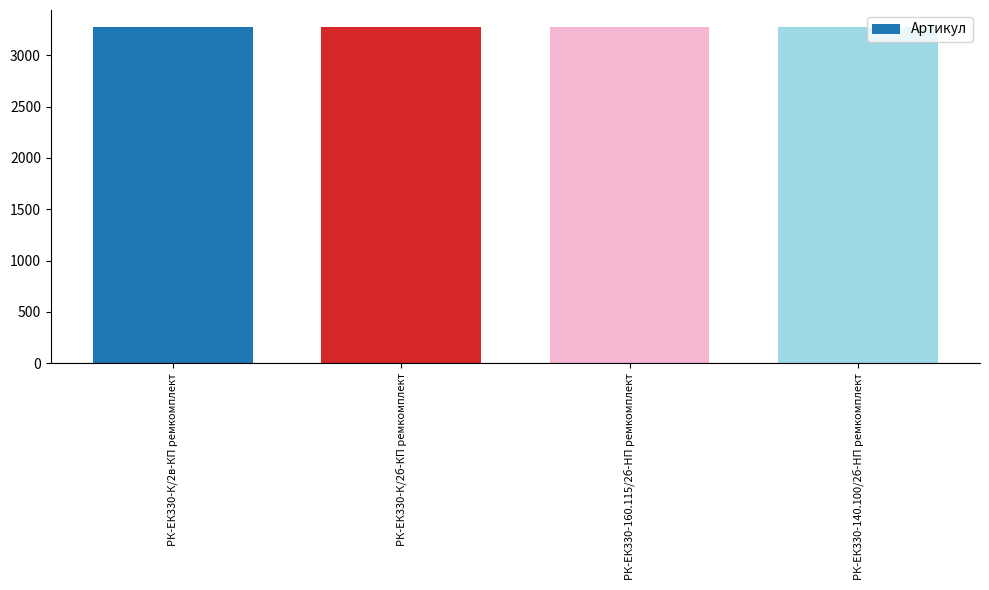

Is it true that the value at РК-ЕК330-160.115/2б-HП ремкомплект is 3274?

True